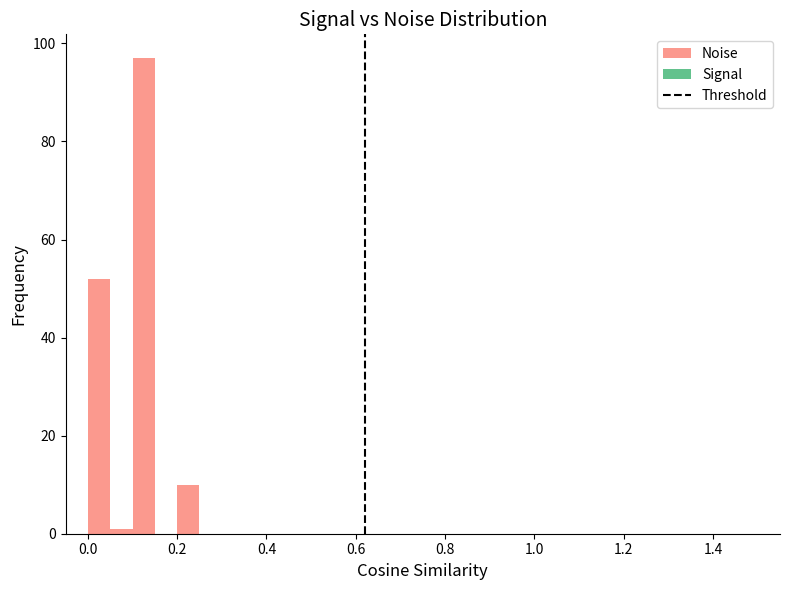

Read against the x-axis, roughly where is the centre of the tallest bar?

0.12